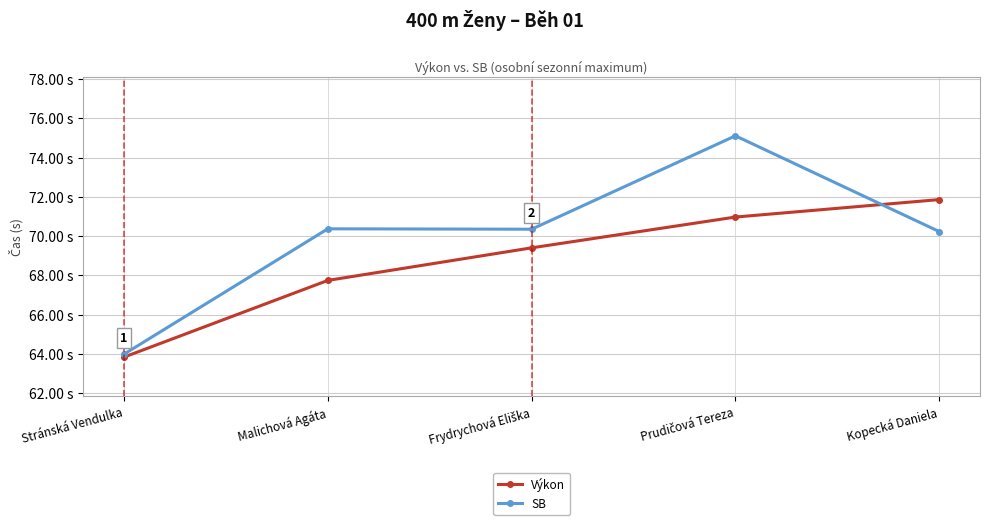

After their last crossing, which series has the higher values: Výkon or SB?

Výkon